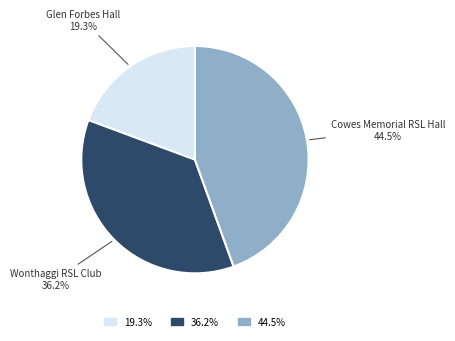

Rank the categories by value from lowest to highest.

Glen Forbes Hall, Wonthaggi RSL Club, Cowes Memorial RSL Hall